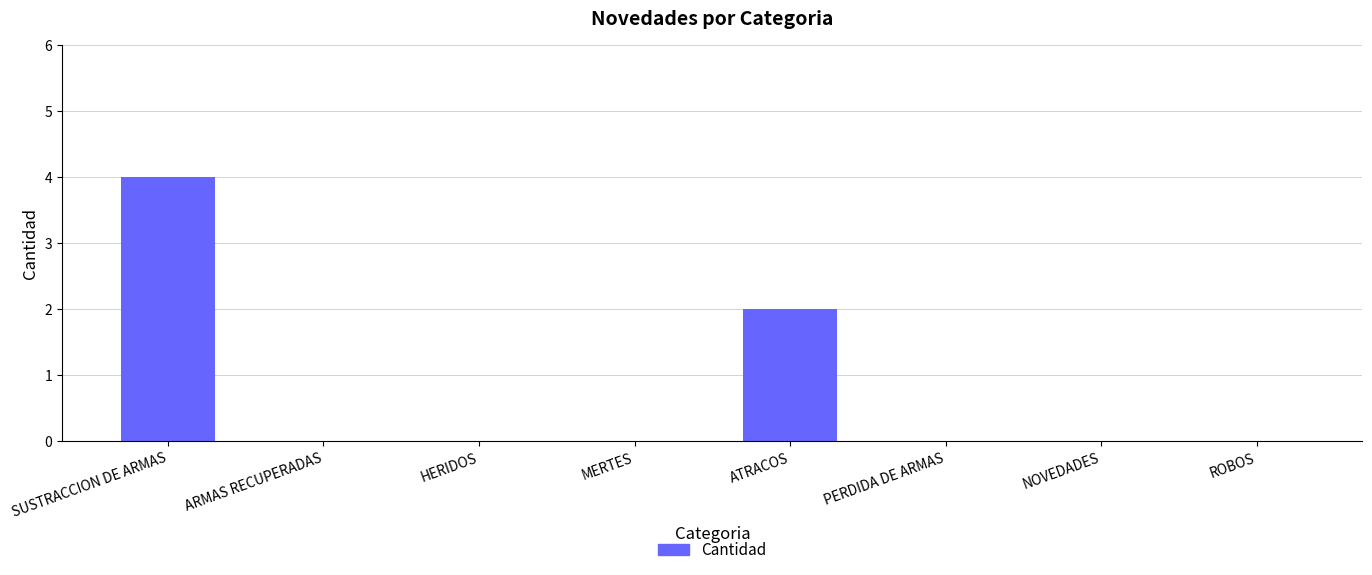

Is it true that the value at ARMAS RECUPERADAS is 0?

True